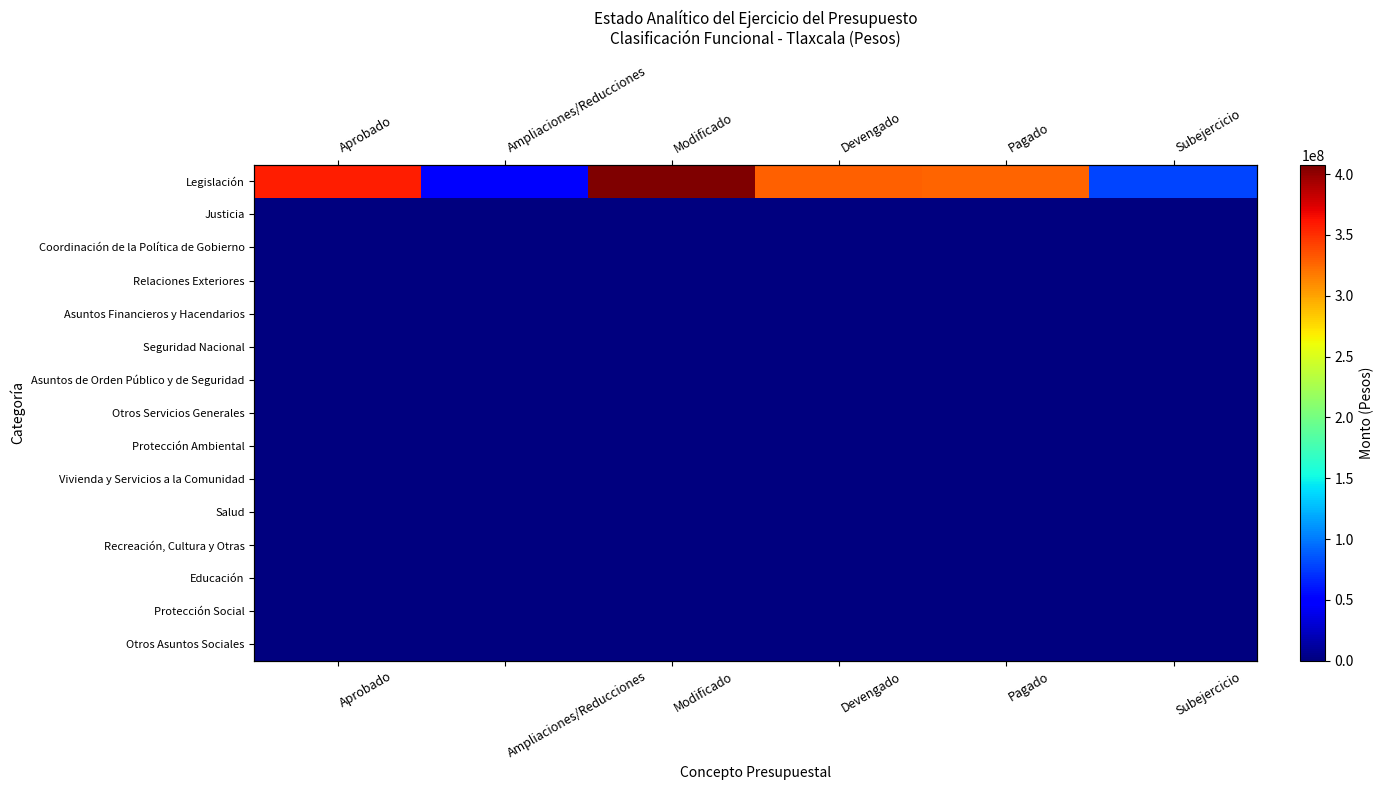

Rank the series by their maximum value, from lowest to highest.

Justicia, Coordinación de la Política de Gobierno, Relaciones Exteriores, Asuntos Financieros y Hacendarios, Seguridad Nacional, Asuntos de Orden Público y de Seguridad, Otros Servicios Generales, Protección Ambiental, Vivienda y Servicios a la Comunidad, Salud, Recreación, Cultura y Otras, Educación, Protección Social, Otros Asuntos Sociales, Legislación